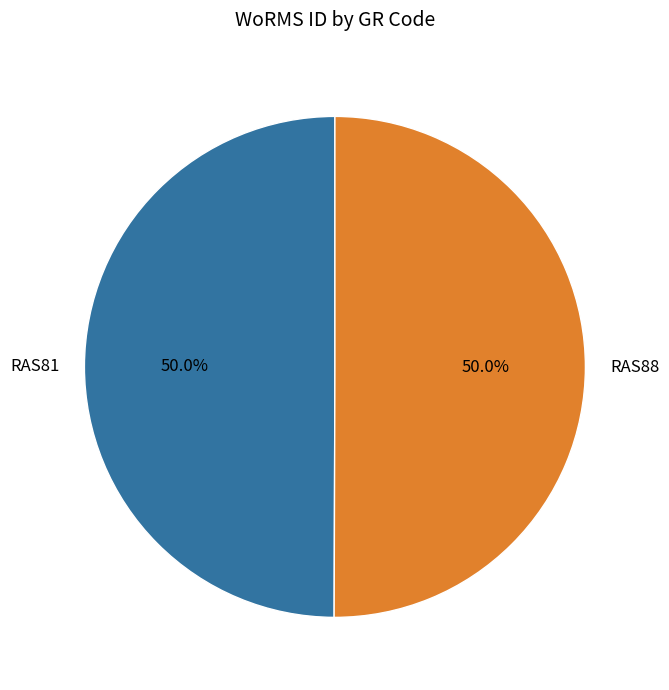

Count the number of slices in the pie.

2